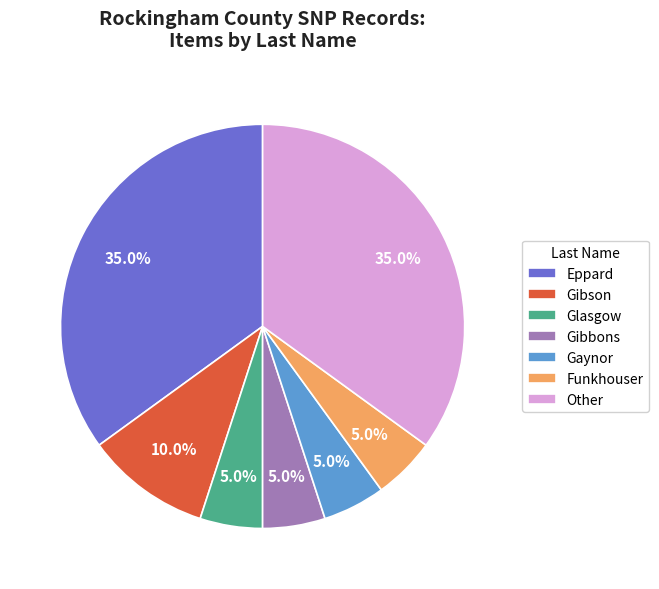

To the nearest percent, what percentage of the pie is Gibbons?

5%